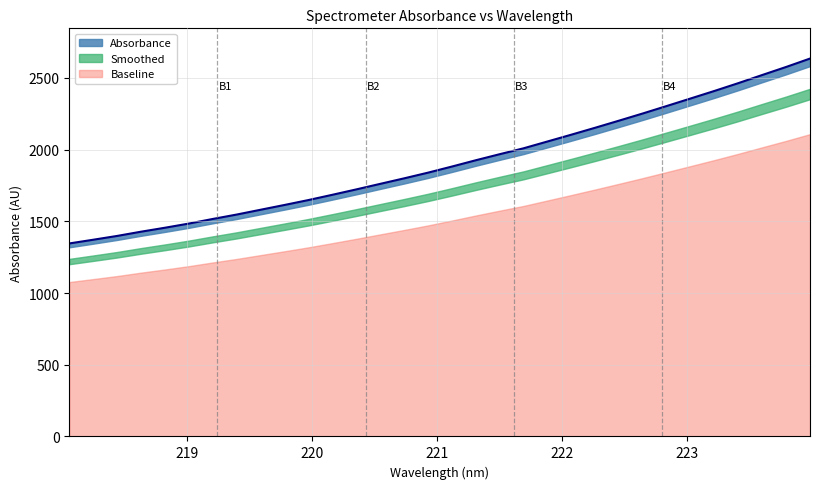

What is the sum of all values?

61016.0